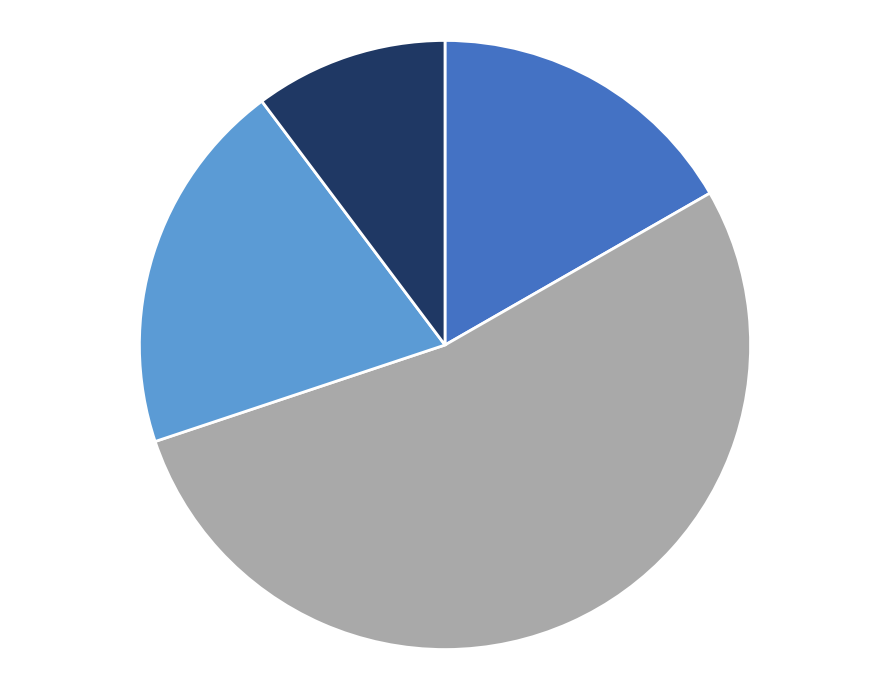

Does any single category account for the majority?

Yes